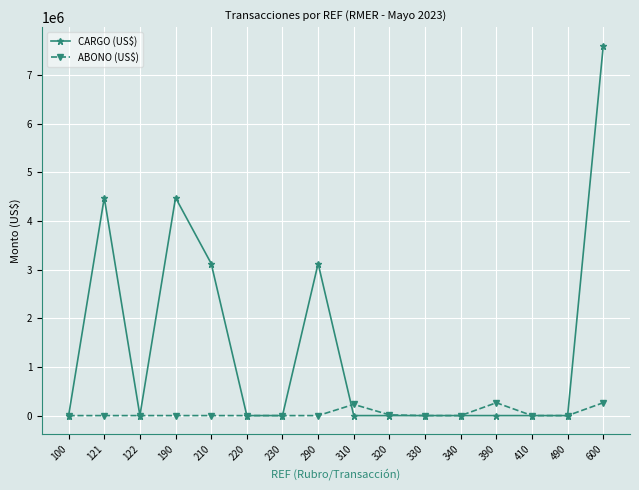

What is the greatest value displayed?

7608120.4